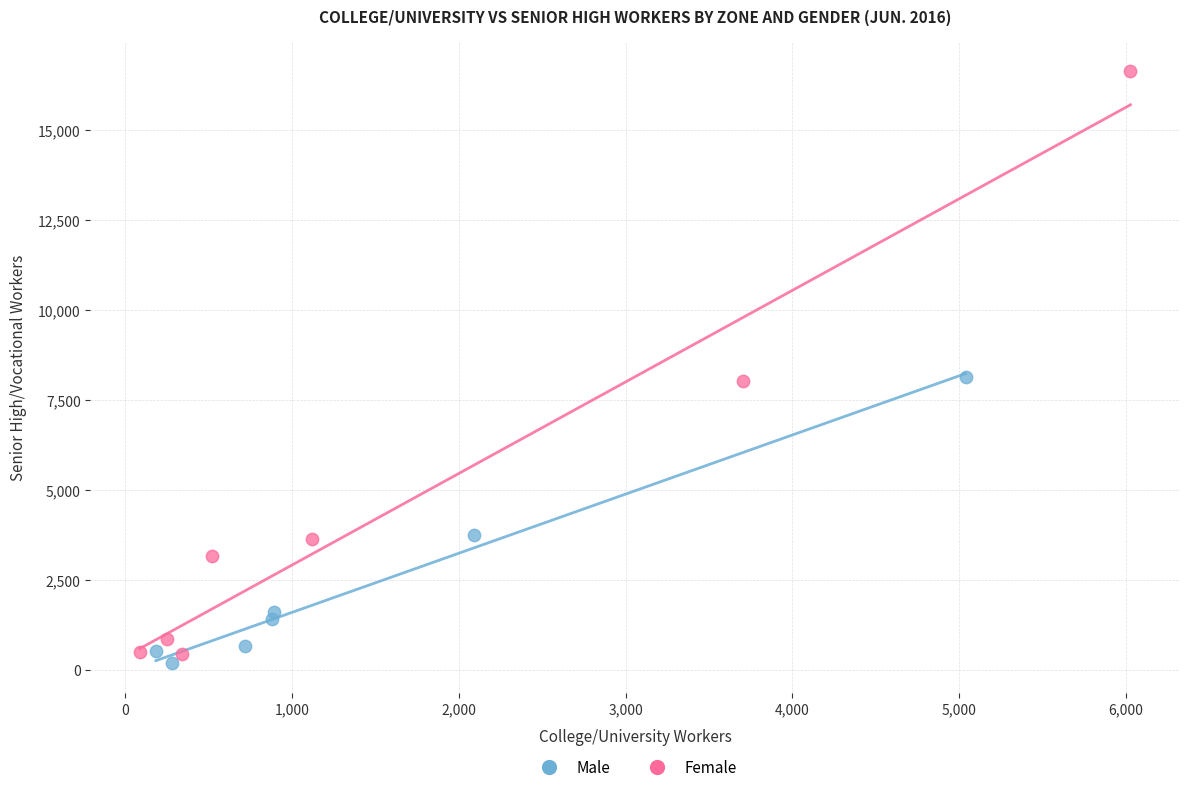

Which series reaches the maximum Y coordinate?

Female